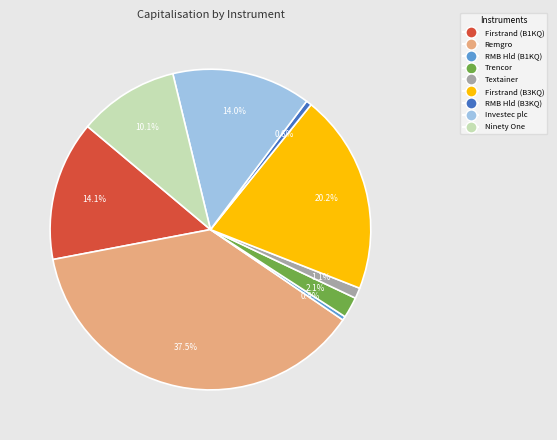

Is there any slice that represents more than half of the pie?

No